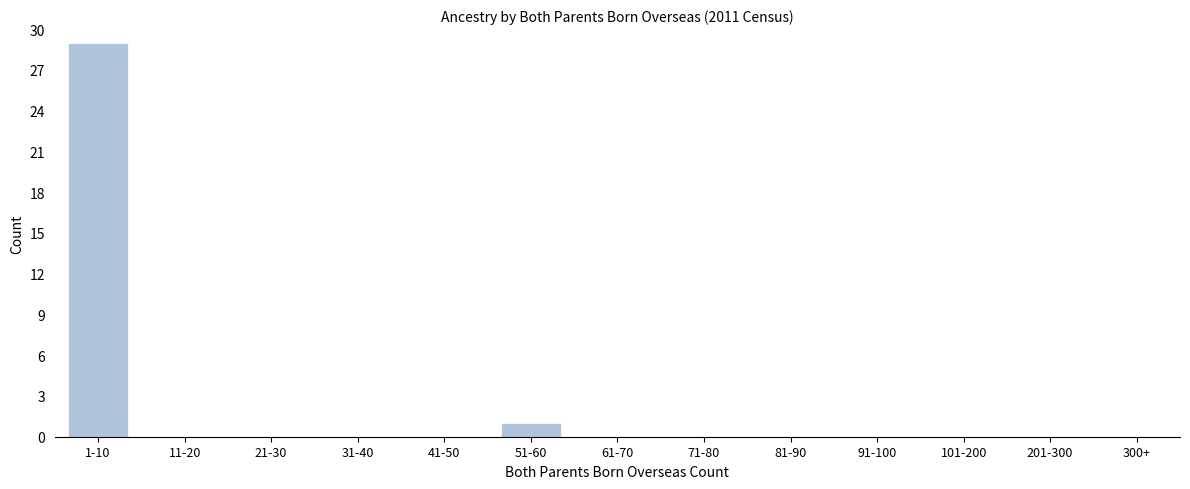

Reading right to left, list all the values displayed in this chart.

201-300=0	101-200=0	91-100=0	81-90=0	71-80=0	61-70=0	51-60=1	41-50=0	31-40=0	21-30=0	11-20=0	1-10=29